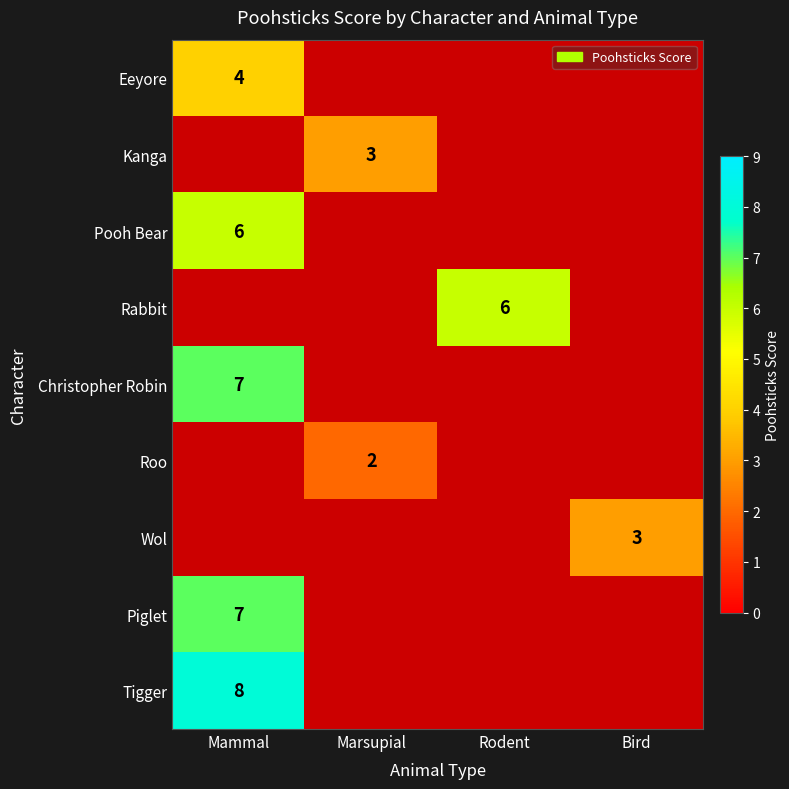

What is the difference between the highest and lowest values at Mammal?

4.0